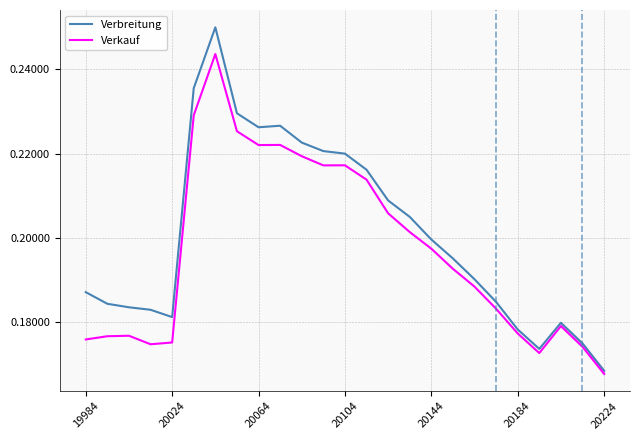

In Verkauf, how many points are lower than both neighbors (excluding endpoints)?

4